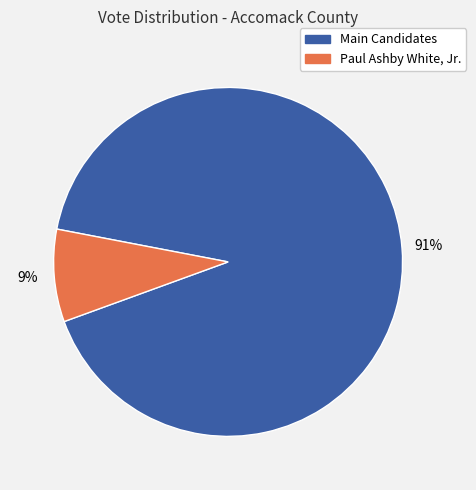

Which slice is the largest?

Main Candidates